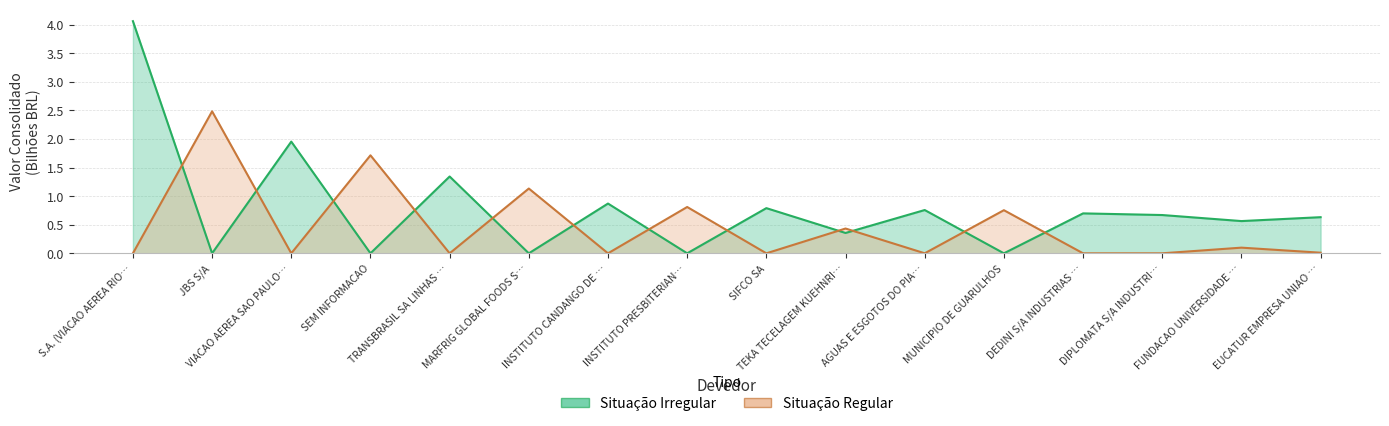

Rank the series at INSTITUTO CANDANGO DE … from highest to lowest value.

Situação Irregular, Situação Regular